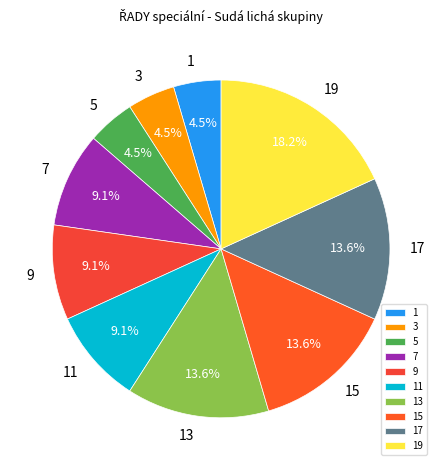

Which category has the biggest portion of the pie?

19